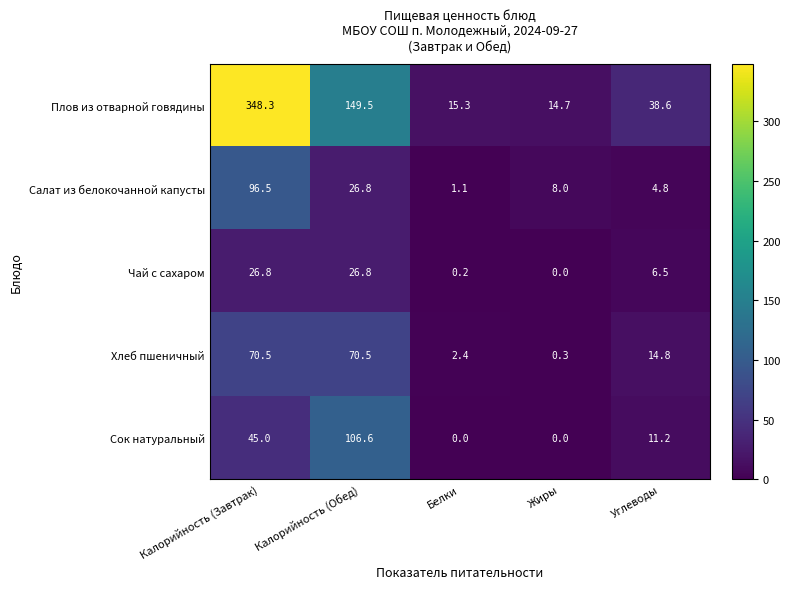

What is the greatest value displayed?

348.3